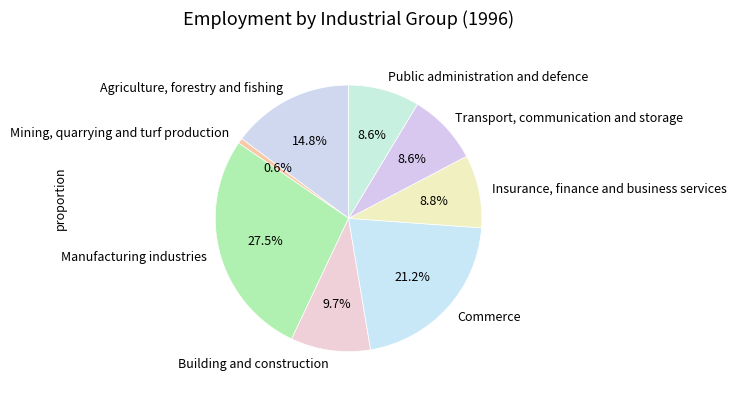

True or false: Public administration and defence accounts for 9% of the total.

True